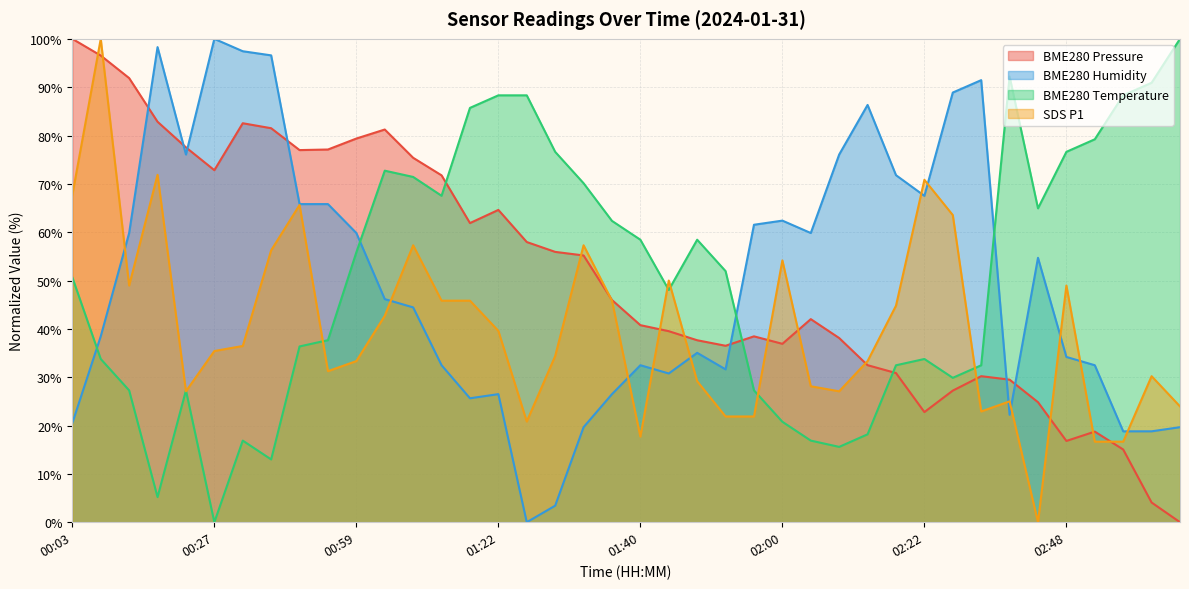

What is the average value of the BME280_temperature series?

50.6